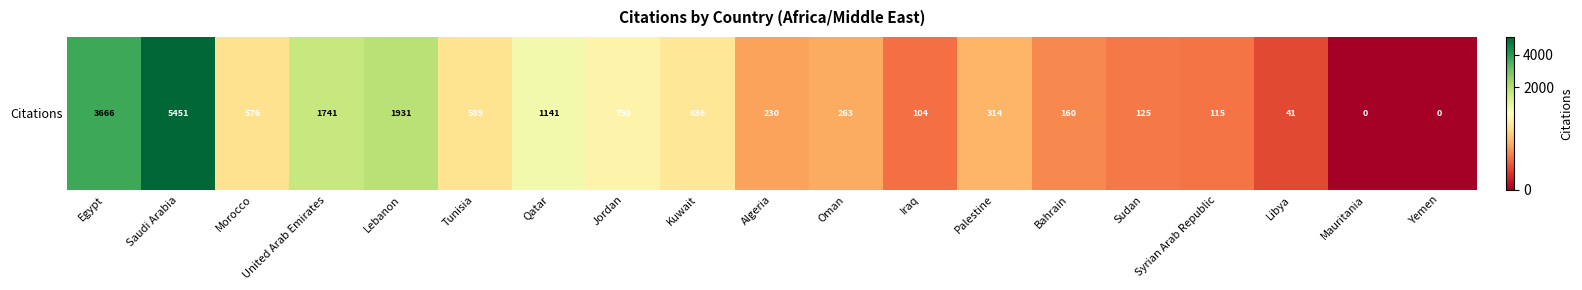

List the labels in order of value, smallest first.

Mauritania, Yemen, Libya, Iraq, Syrian Arab Republic, Sudan, Bahrain, Algeria, Oman, Palestine, Morocco, Tunisia, Kuwait, Jordan, Qatar, United Arab Emirates, Lebanon, Egypt, Saudi Arabia